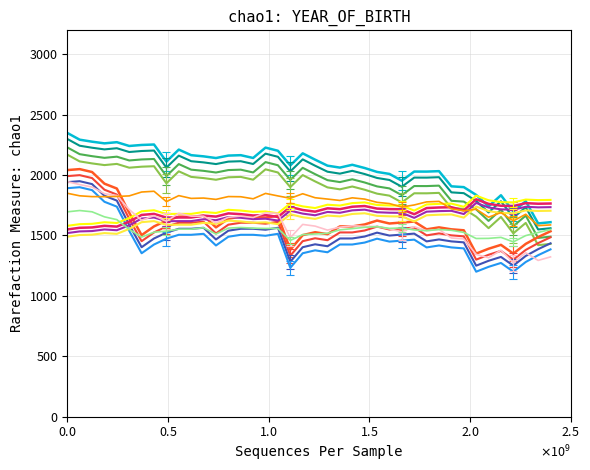

Count the number of categories in the chart.

40